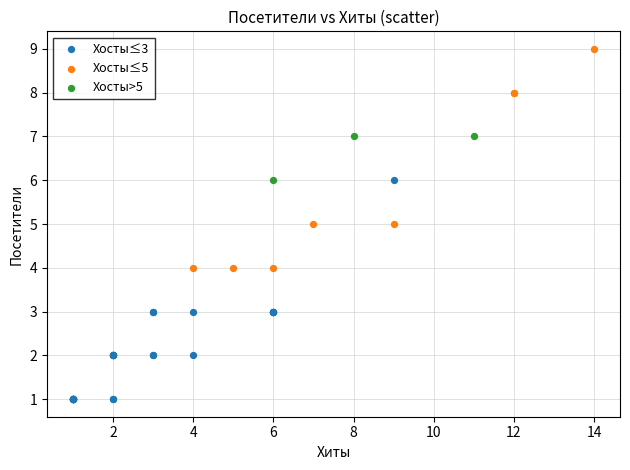

Which series contains the lowest Y value?

Хосты≤3